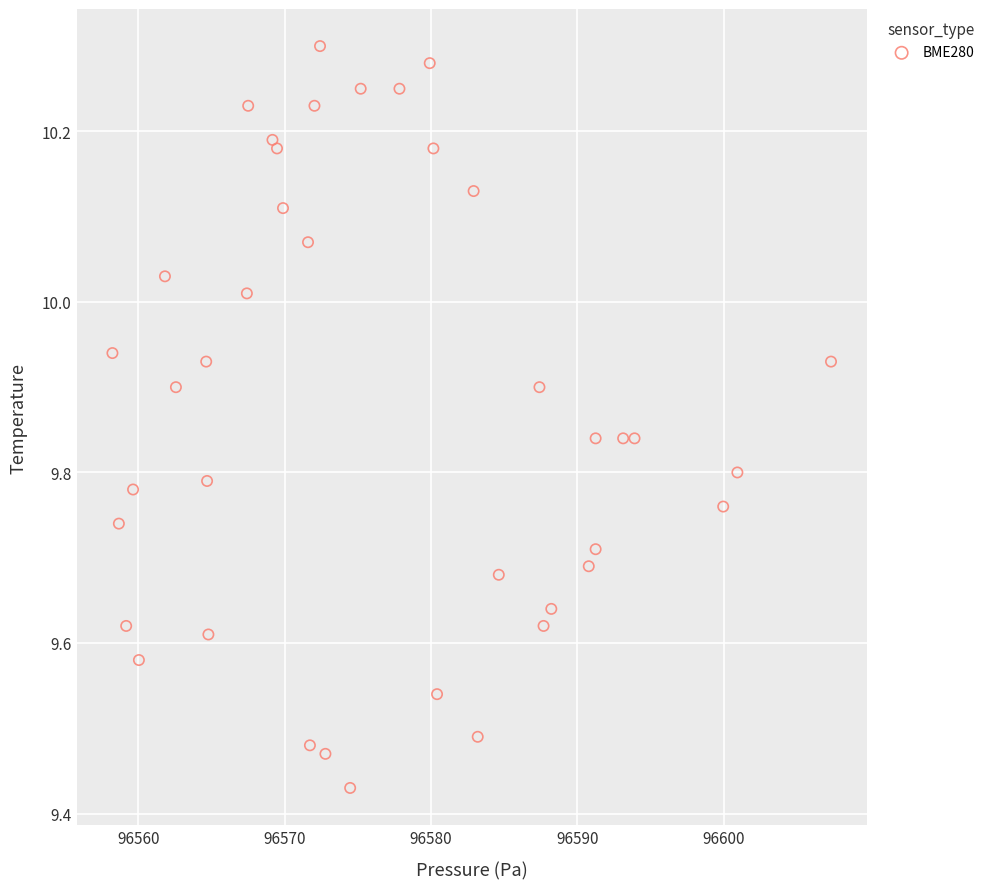

What is the range of X values (max minus min)?

49.1